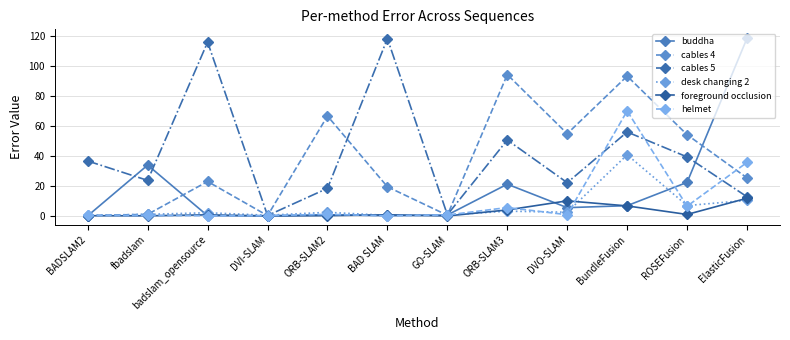

What is the sum of all desk changing 2 values?

73.4